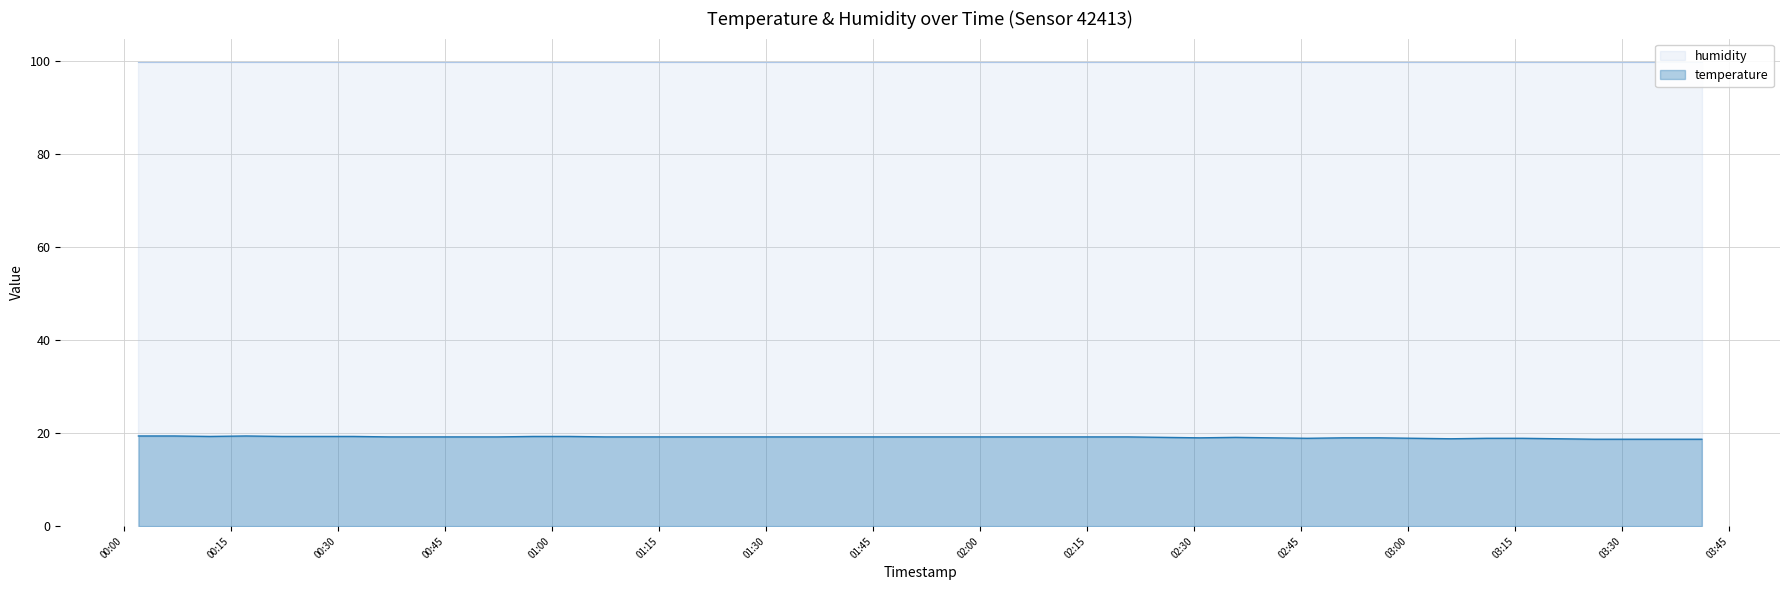

What is the label of the 3rd point from the left?

2023-09-19T00:12:06